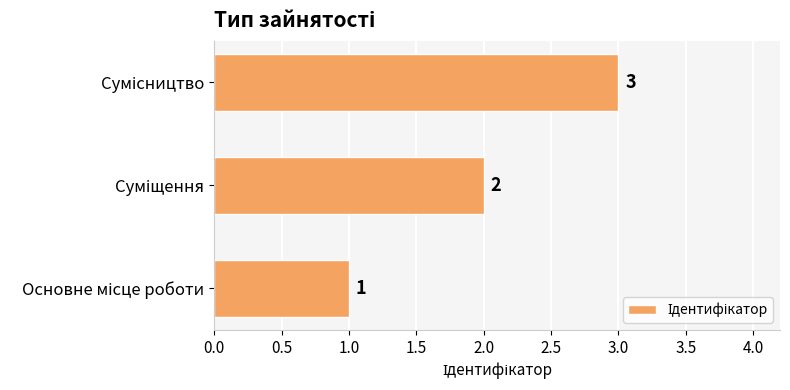

Count the values in the range 1 to 3.

3